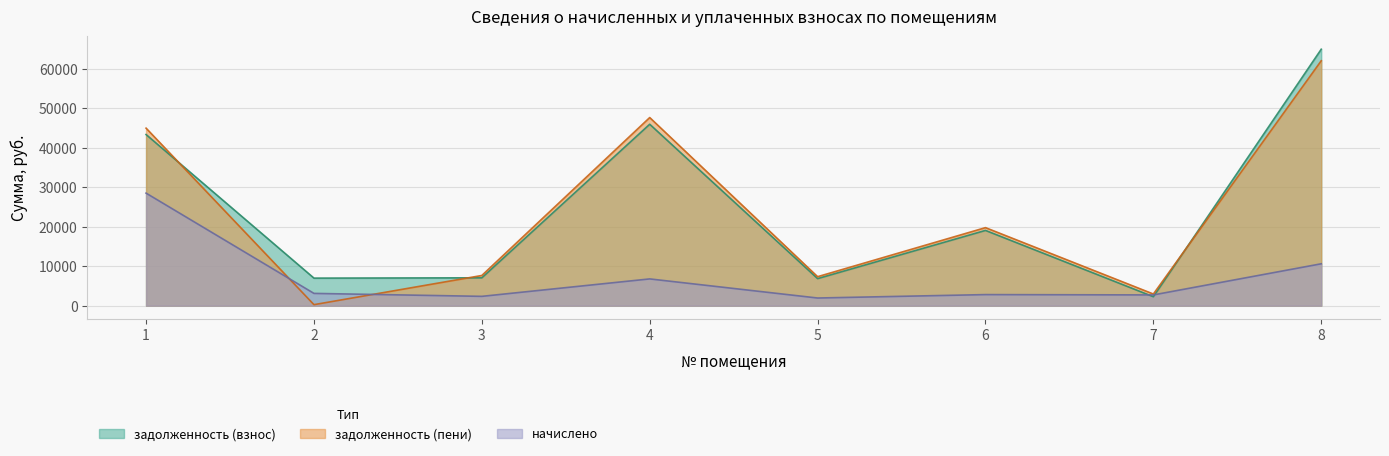

Where does the задолженность (пени) series first go above 19759?

1